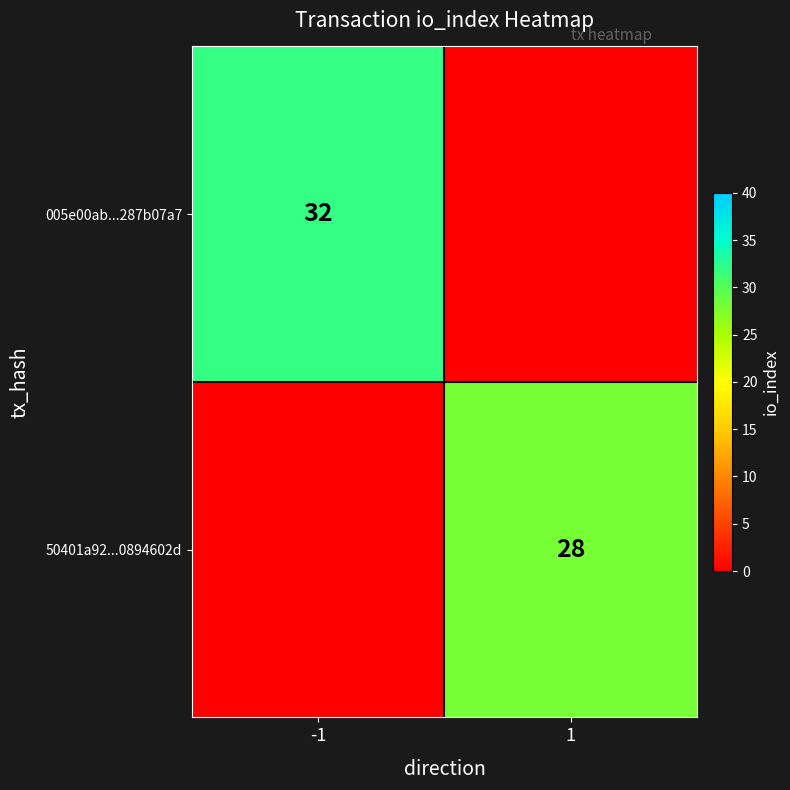

Is the value of 005e00ab...287b07a7 at -1 greater than the value of 50401a92...0894602d at 1?

Yes